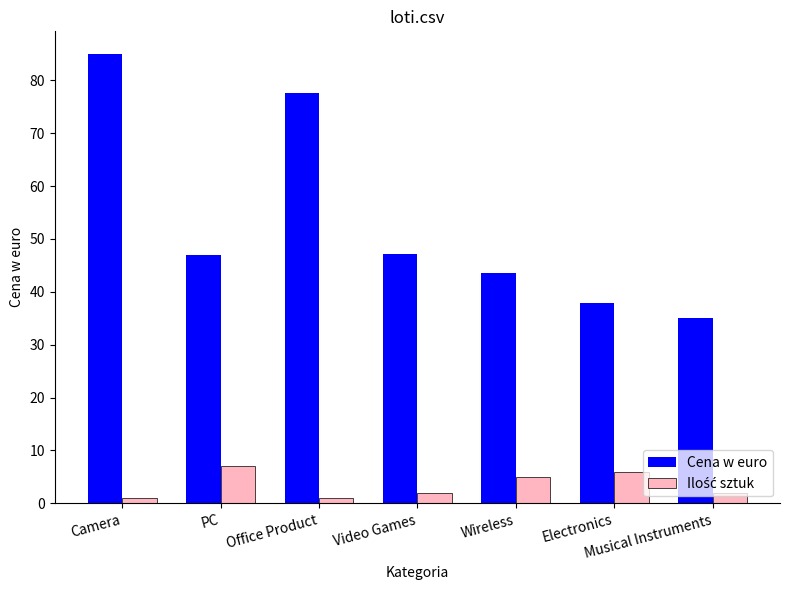

Is it true that Cena w euro equals 46.9 at PC?

True